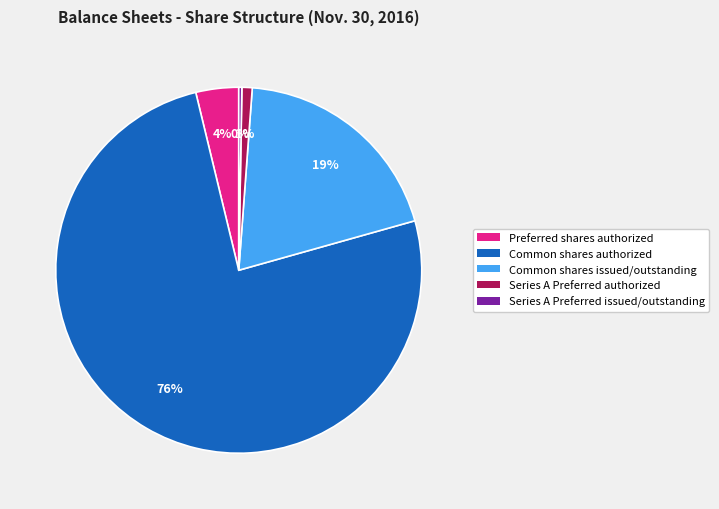

Combined, do Common shares authorized and Common shares issued/outstanding account for over 50%?

Yes